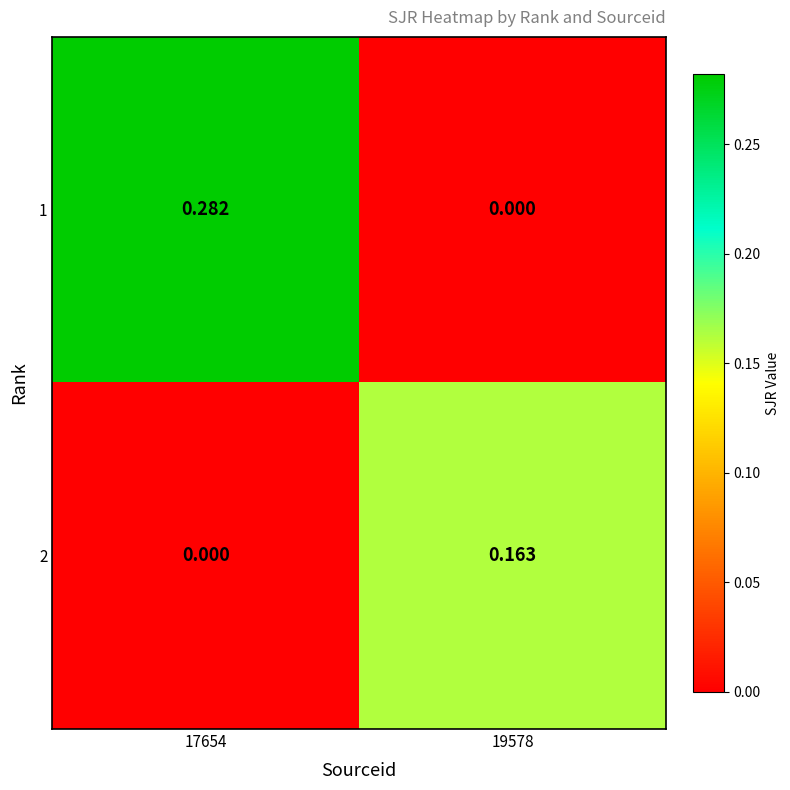

Is the value of 1 at 17654 greater than the value of 2 at 17654?

Yes